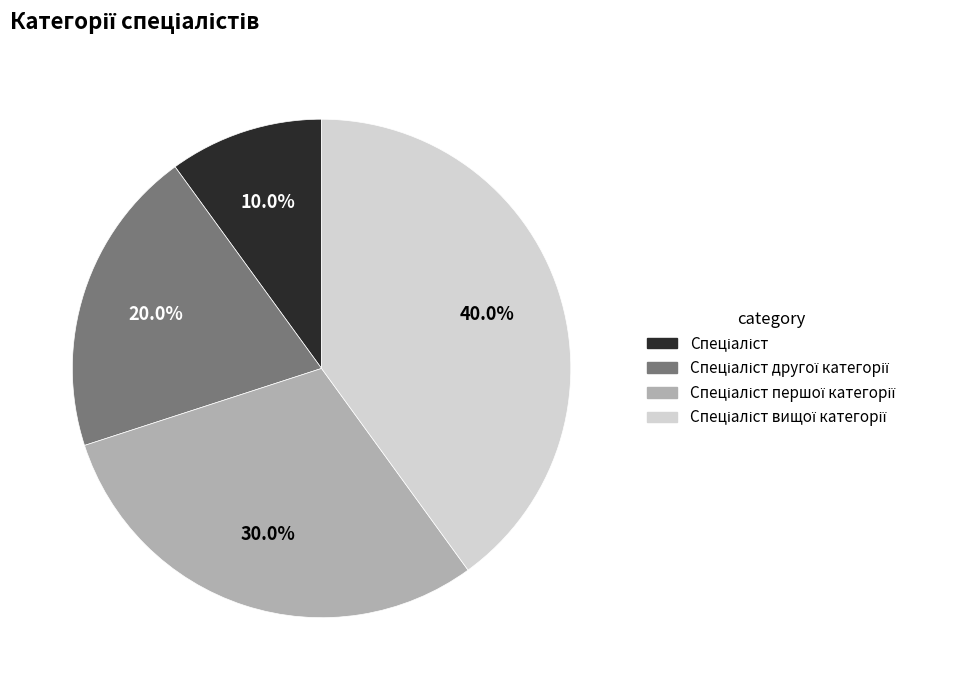

Is there any slice that represents more than half of the pie?

No